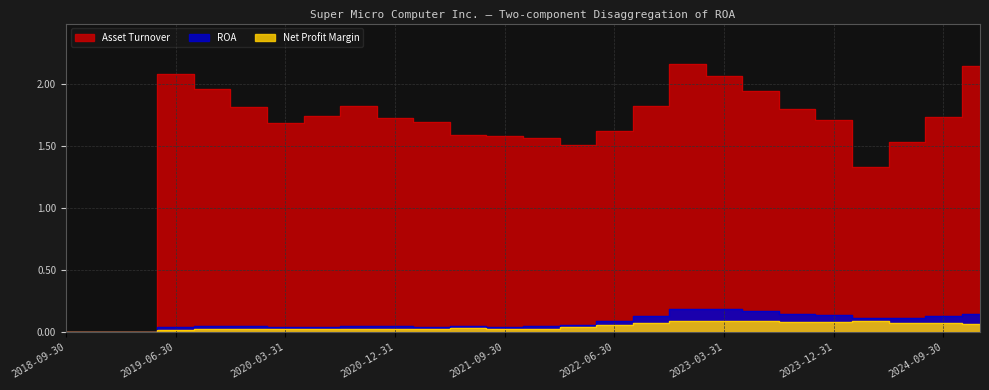

Which category has the highest value across all series?

2022-12-31